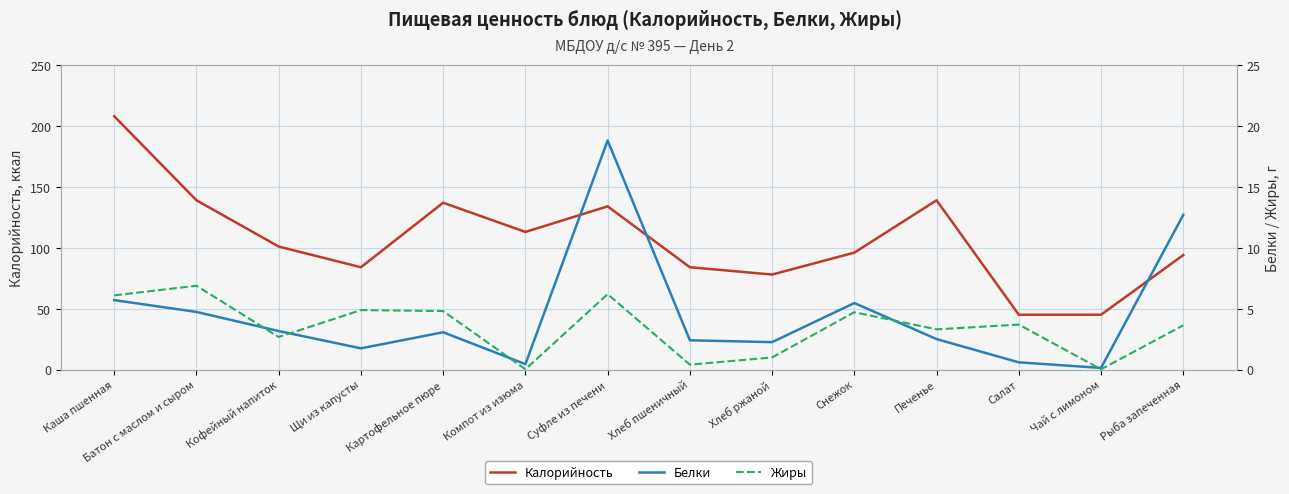

What is the approximate value of Белки at Печенье?

2.5